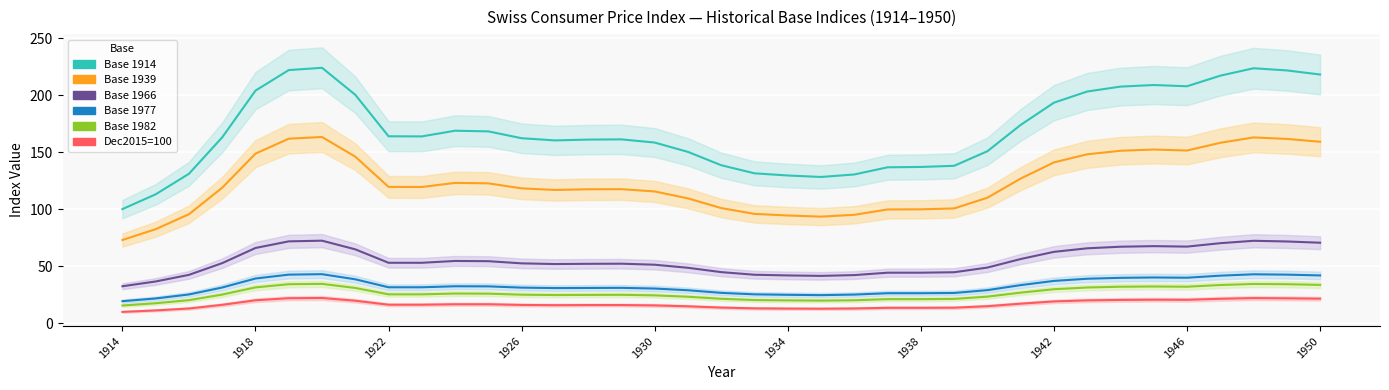

What is the average value of the Dec2015=100 series?

16.6